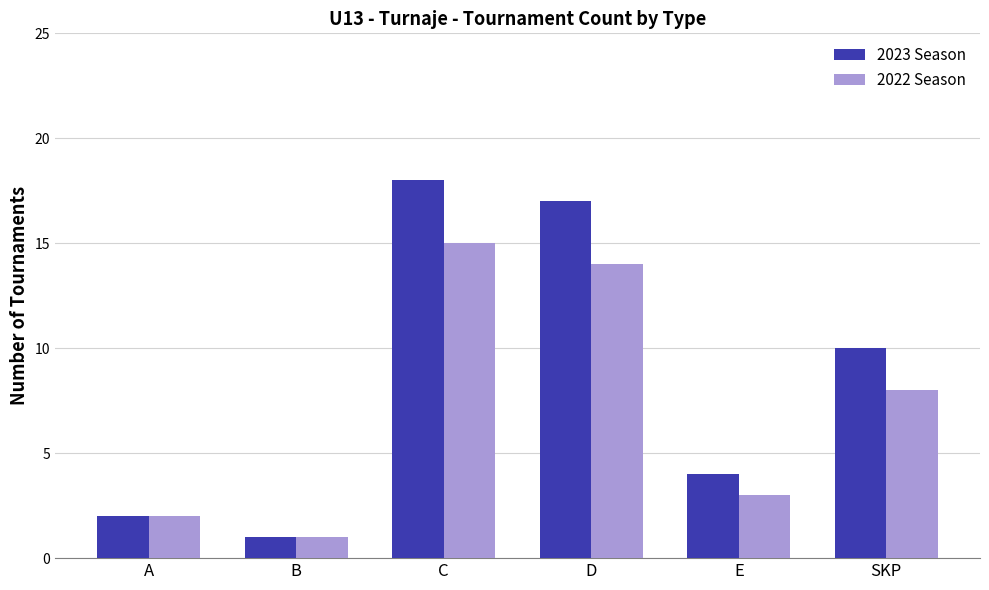

Read the 2023 Season value at D.

17